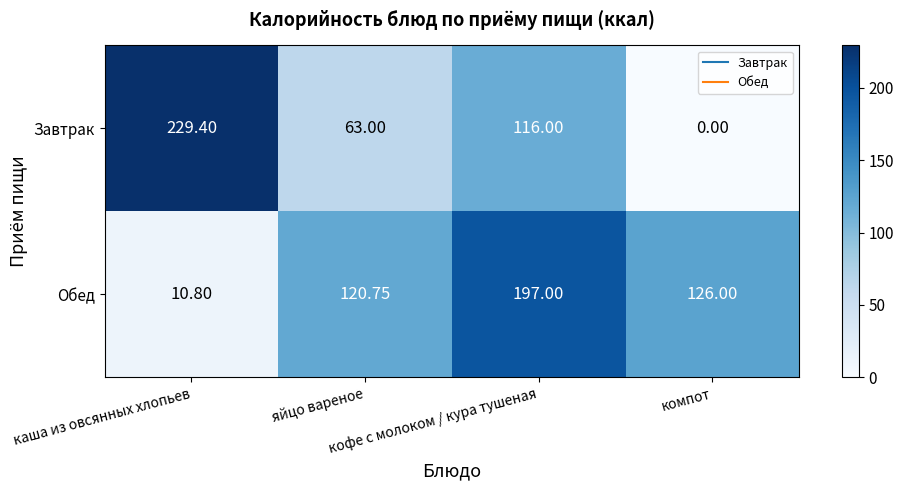

Which series has the largest total across all categories?

Обед